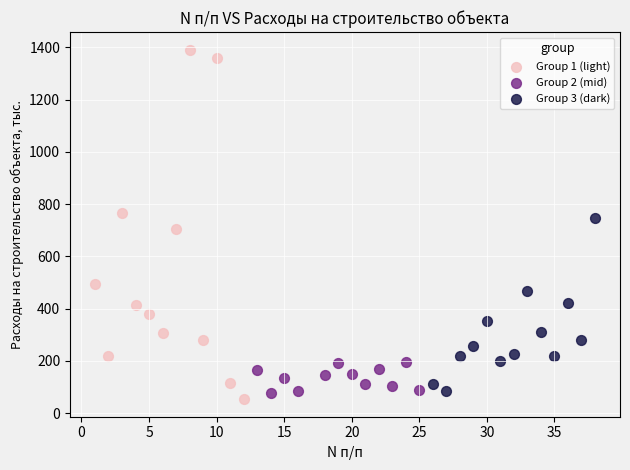

Which series has the widest spread of Y values?

Group 1 (light)